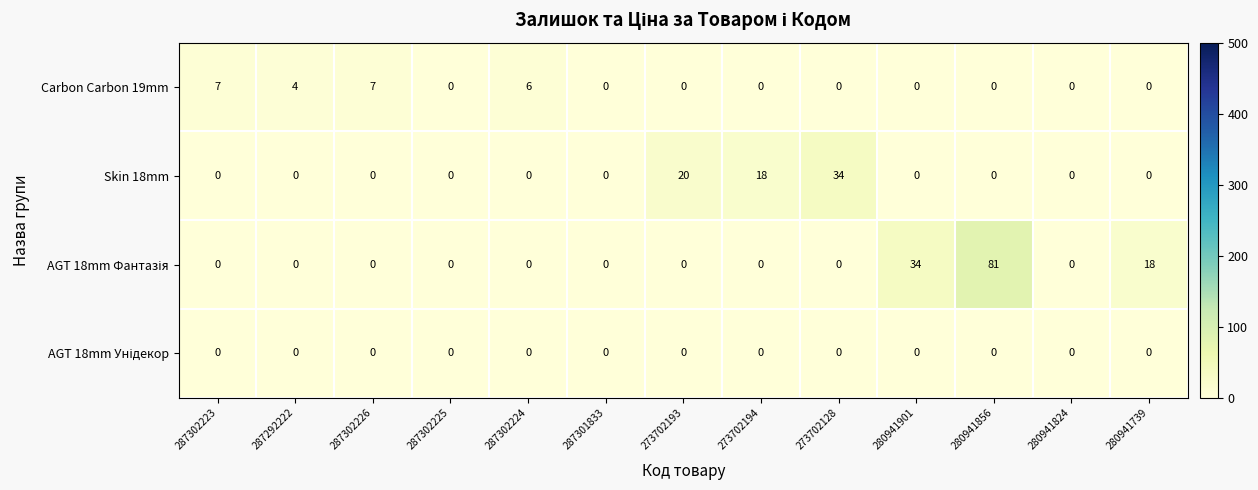

What is the difference between the highest and lowest values at 287292222?

4